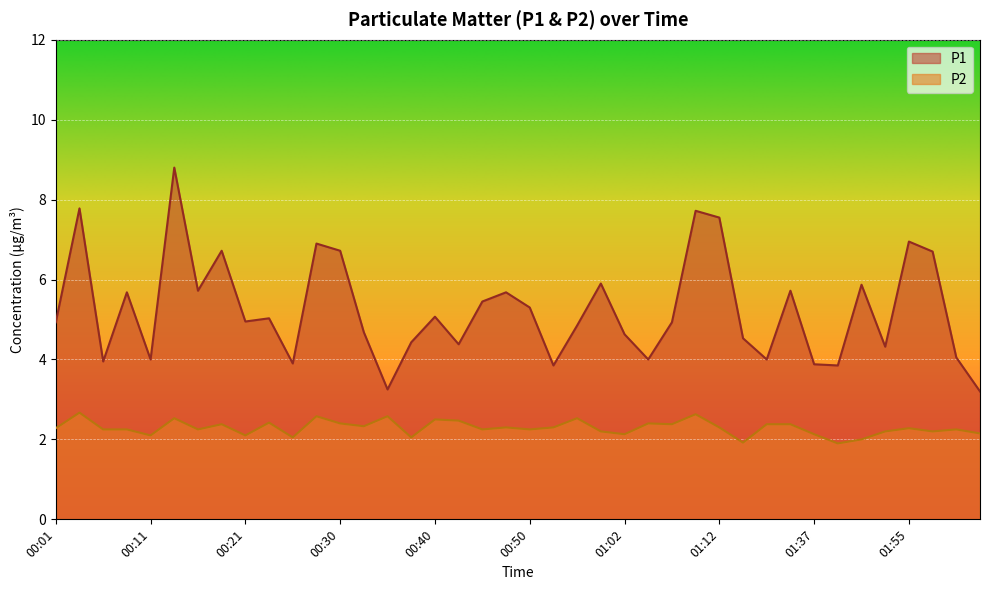

What is the difference between the second highest and second lowest values in the P2 series?

0.7